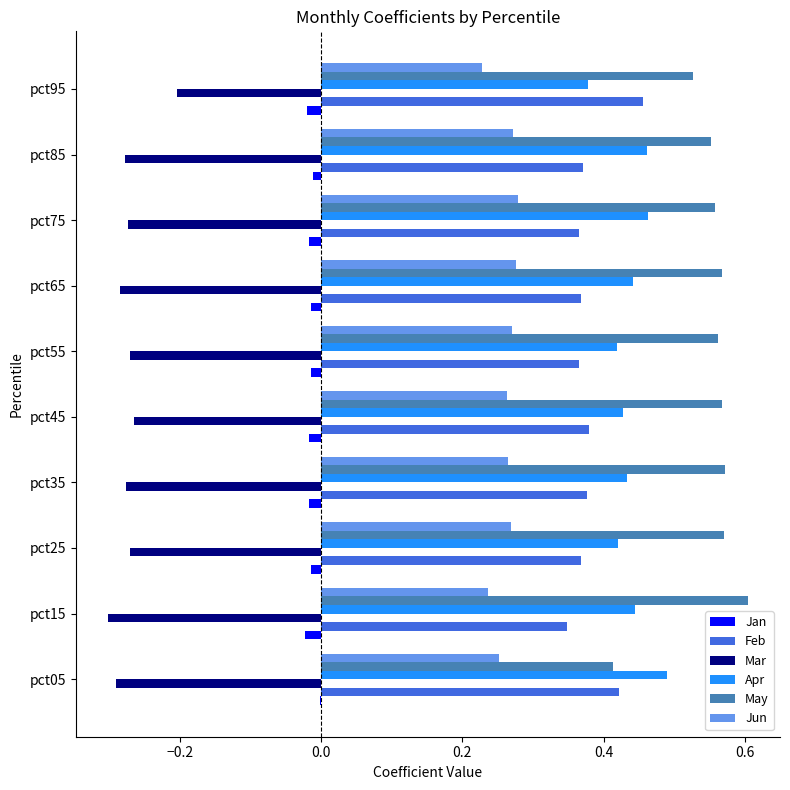

Which series has the largest total across all categories?

May